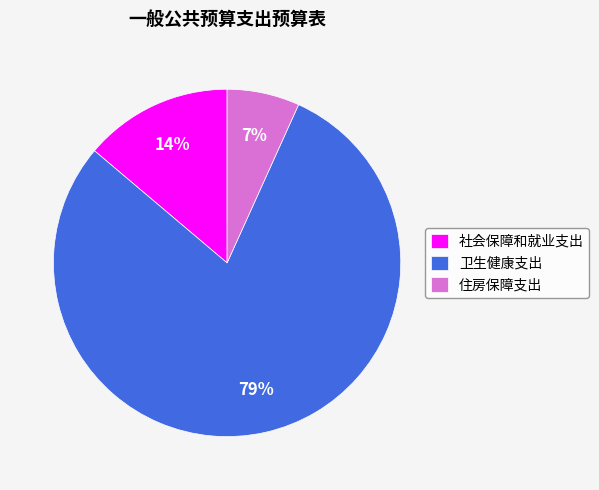

Does 卫生健康支出 account for over 50% of the chart?

Yes